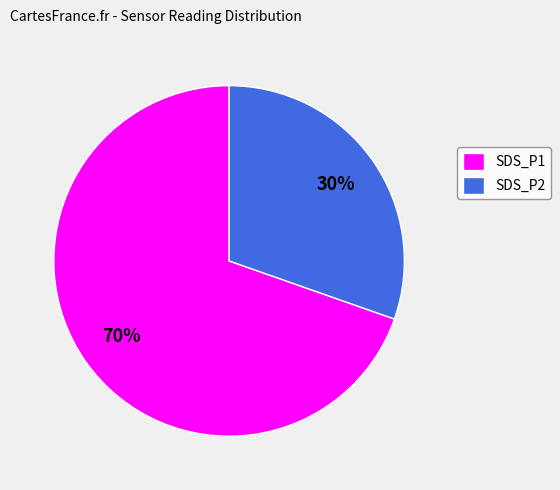

To the nearest percent, what is the average slice percentage?

50%